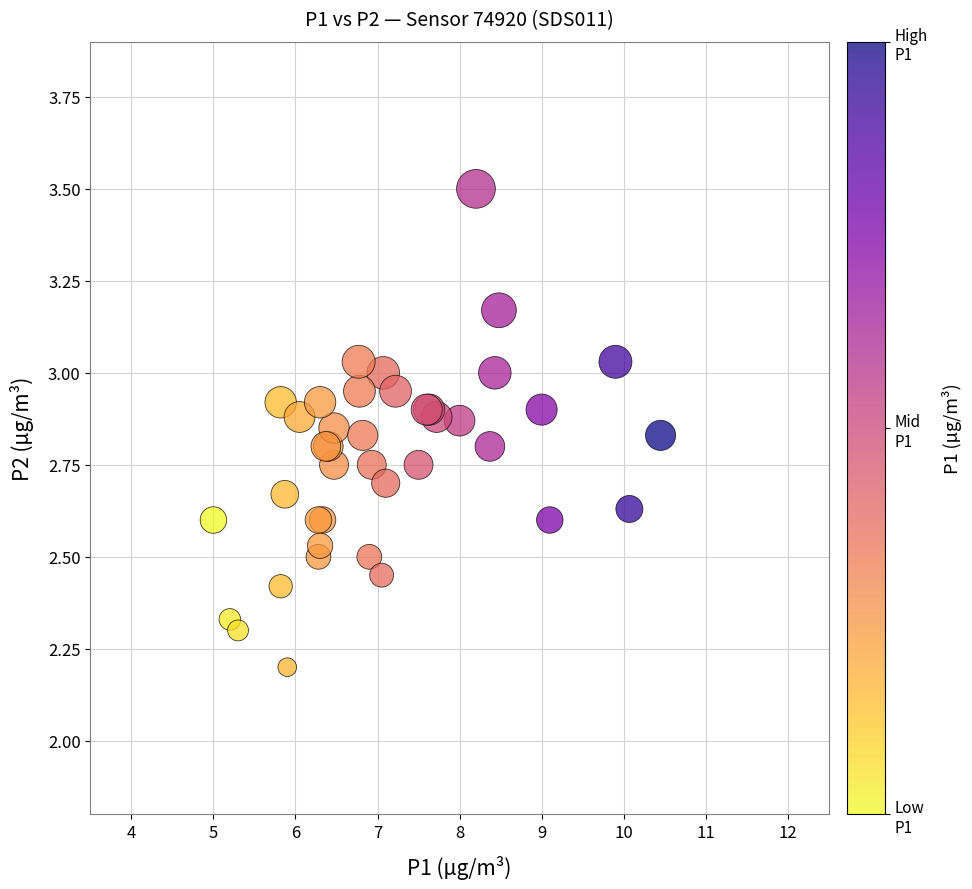

What Y value in the scatter plot is closest to 2?

2.2